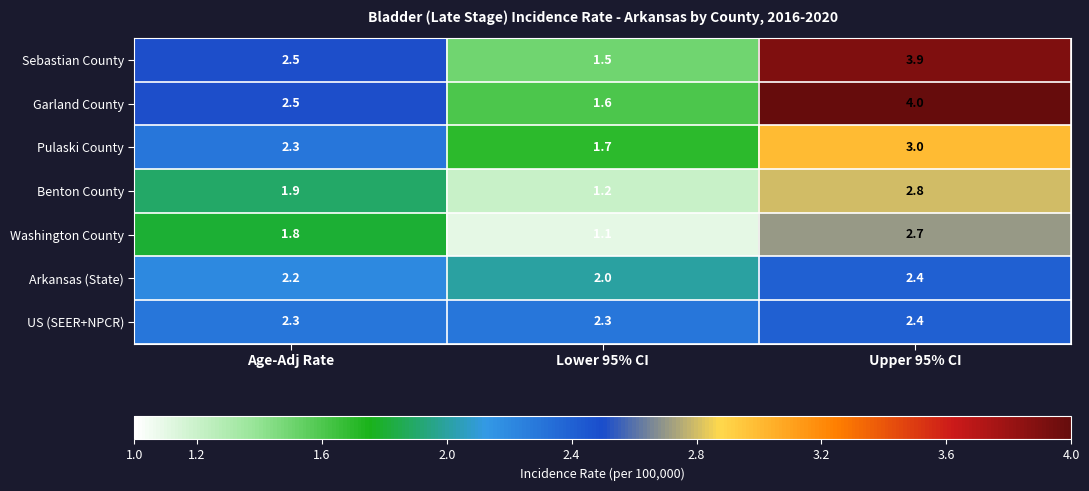

Which series has the largest total across all categories?

Garland County